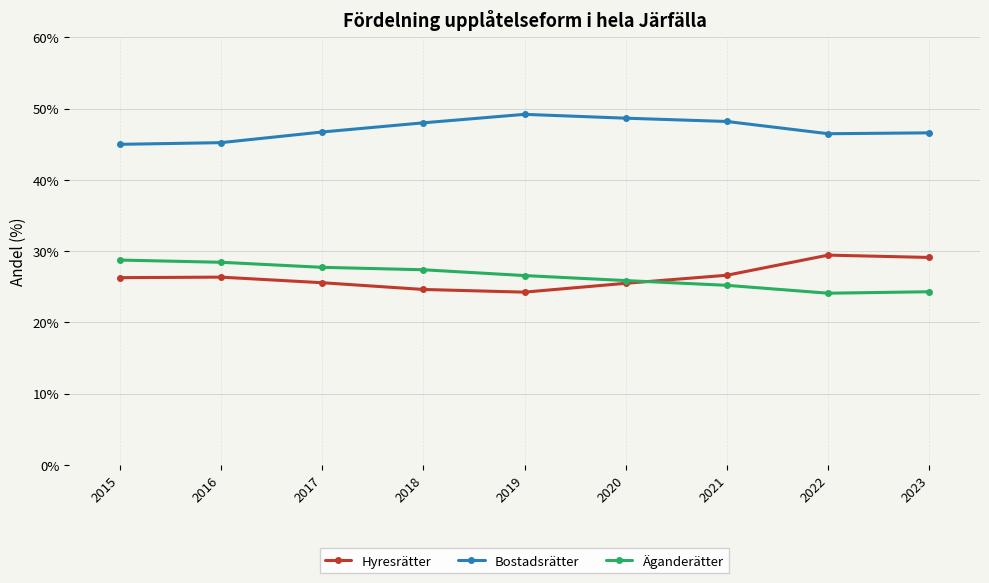

True or false: Hyresrätter and Äganderätter intersect in this chart.

True